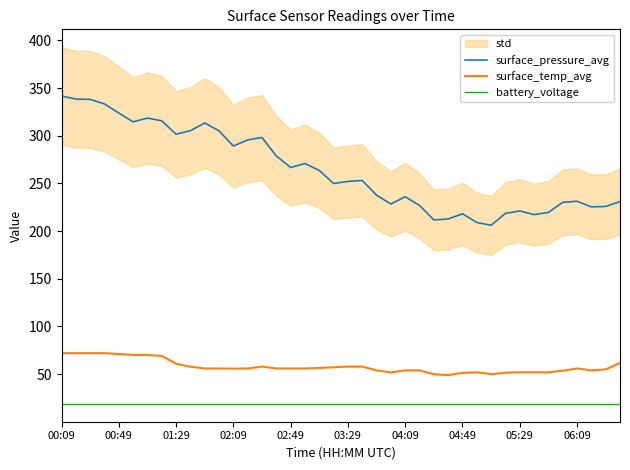

True or false: surface_pressure_avg has a value of 209.1 at 29.

True